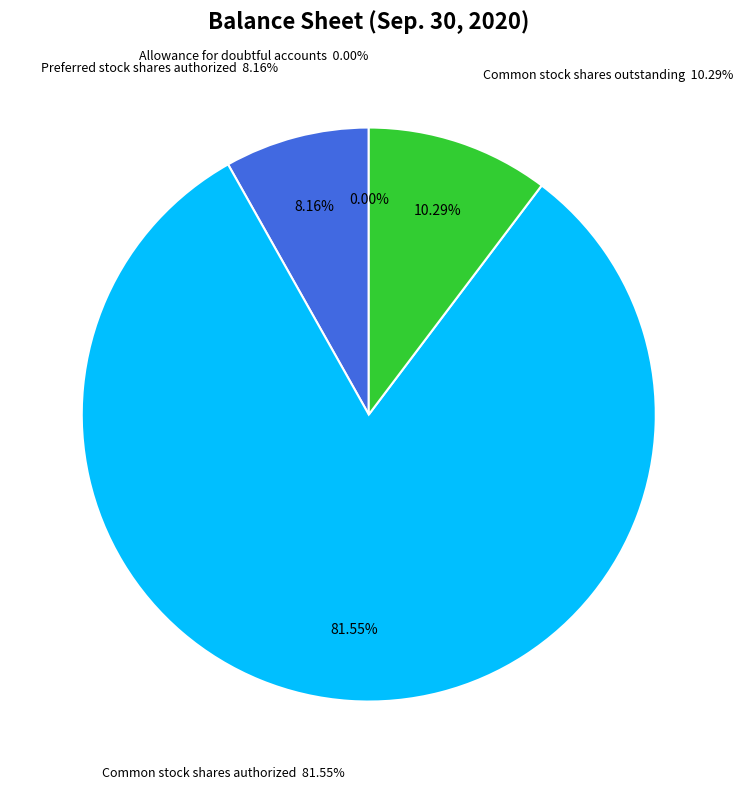

Is it true that Preferred stock shares authorized is 8% of the pie?

True